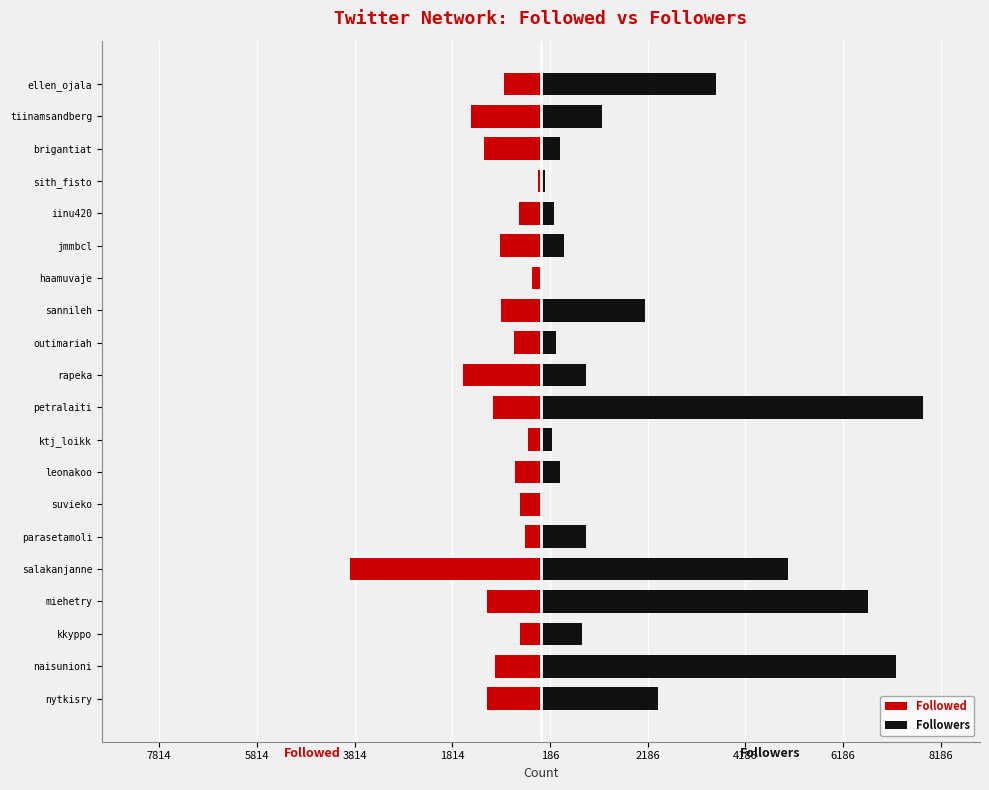

How many bars are there in total?

40